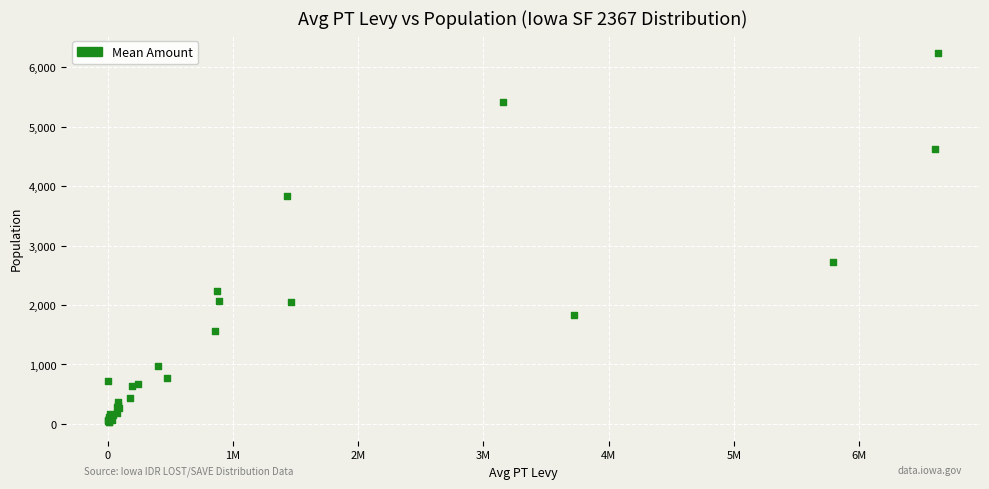

What Y value in the scatter plot is closest to 3131?

2727